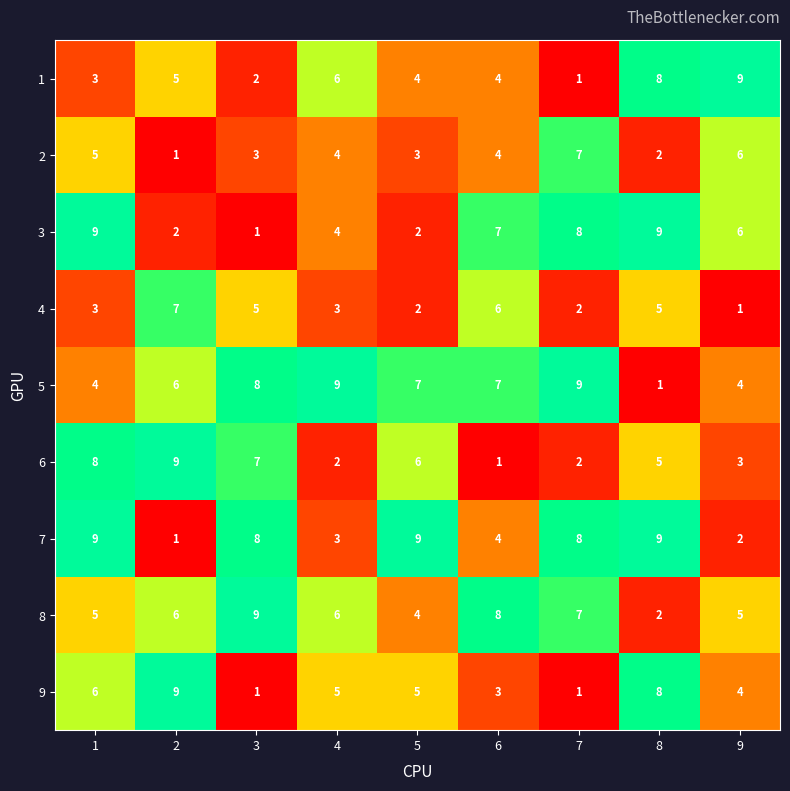

What is the difference between the maximum and minimum values in the 5 series?

8